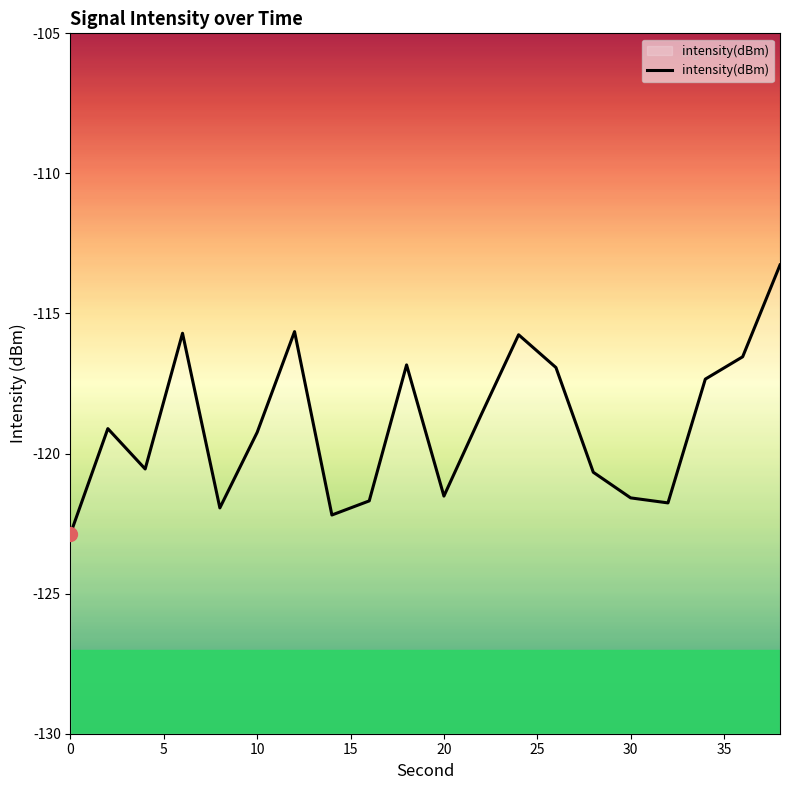

What is the difference between the maximum and minimum values?

9.6